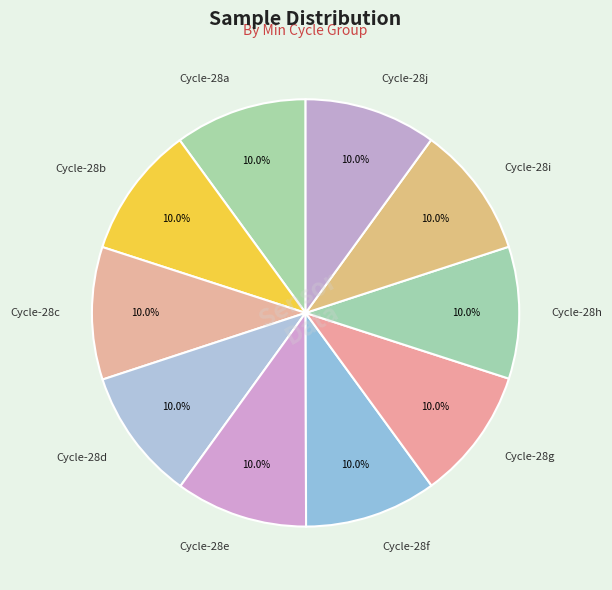

Count the number of slices in the pie.

10